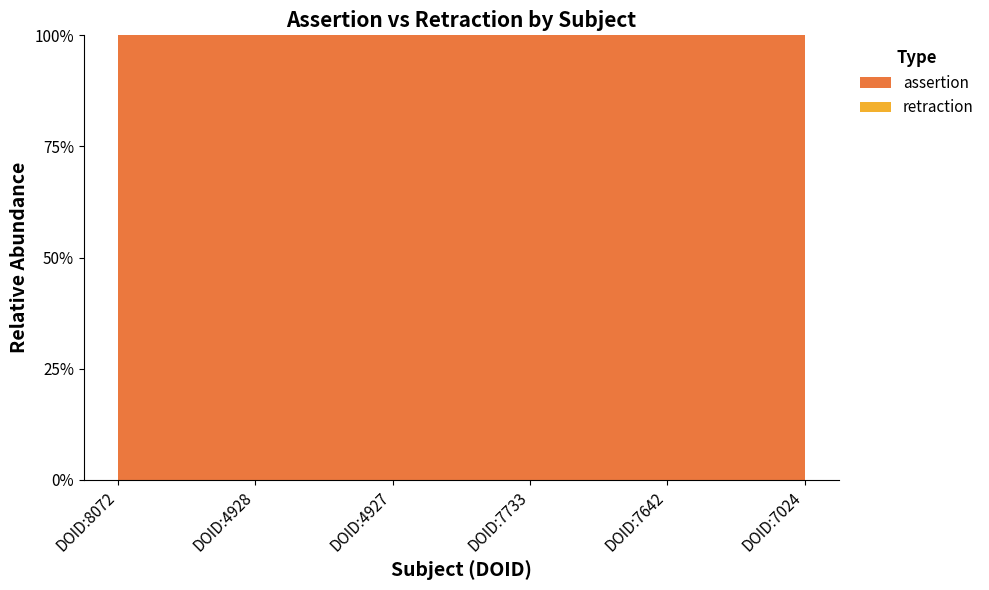

Reading right to left, what are all the values shown in this chart?

assertion: DOID:7024=1	DOID:7642=1	DOID:7733=1	DOID:4927=1	DOID:4928=1	DOID:8072=1
retraction: DOID:7024=0	DOID:7642=0	DOID:7733=0	DOID:4927=0	DOID:4928=0	DOID:8072=0